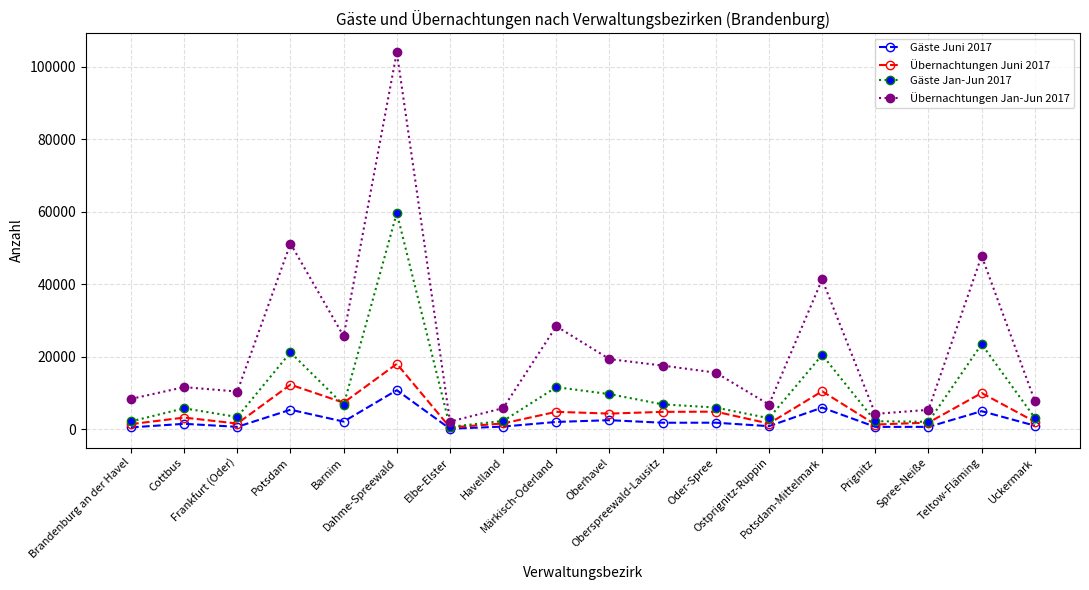

True or false: Übernachtungen Juni 2017 and Übernachtungen Jan-Jun 2017 intersect in this chart.

False